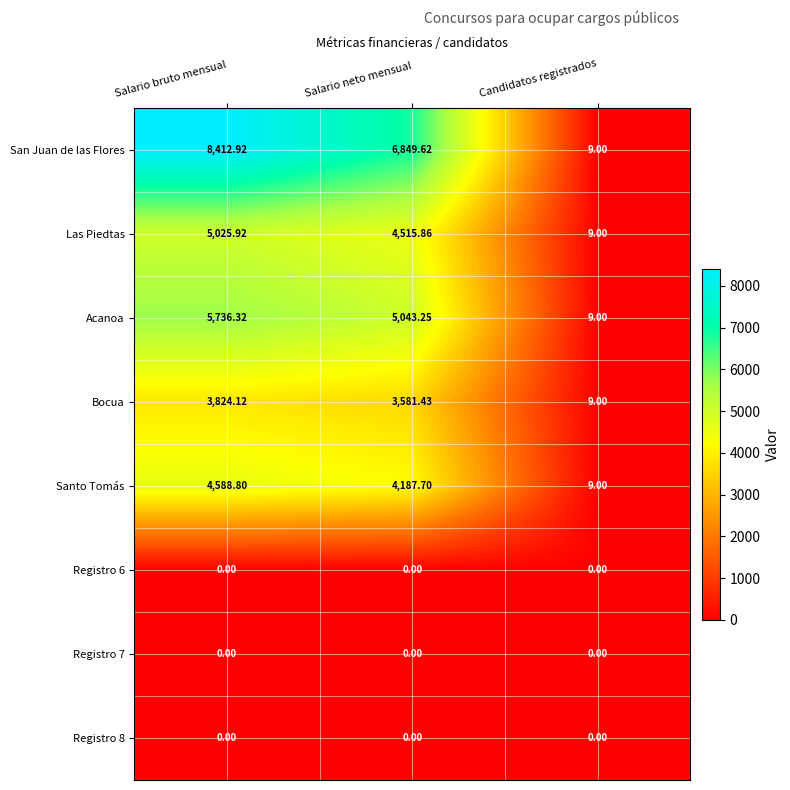

At how many categories does at least one series exceed 2503?

2